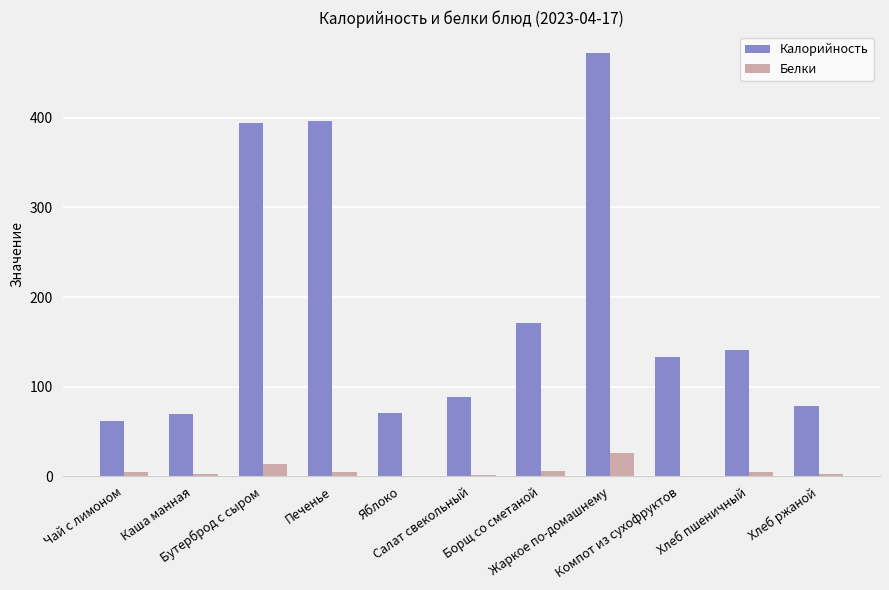

What is the sum of all Белки values?

69.1